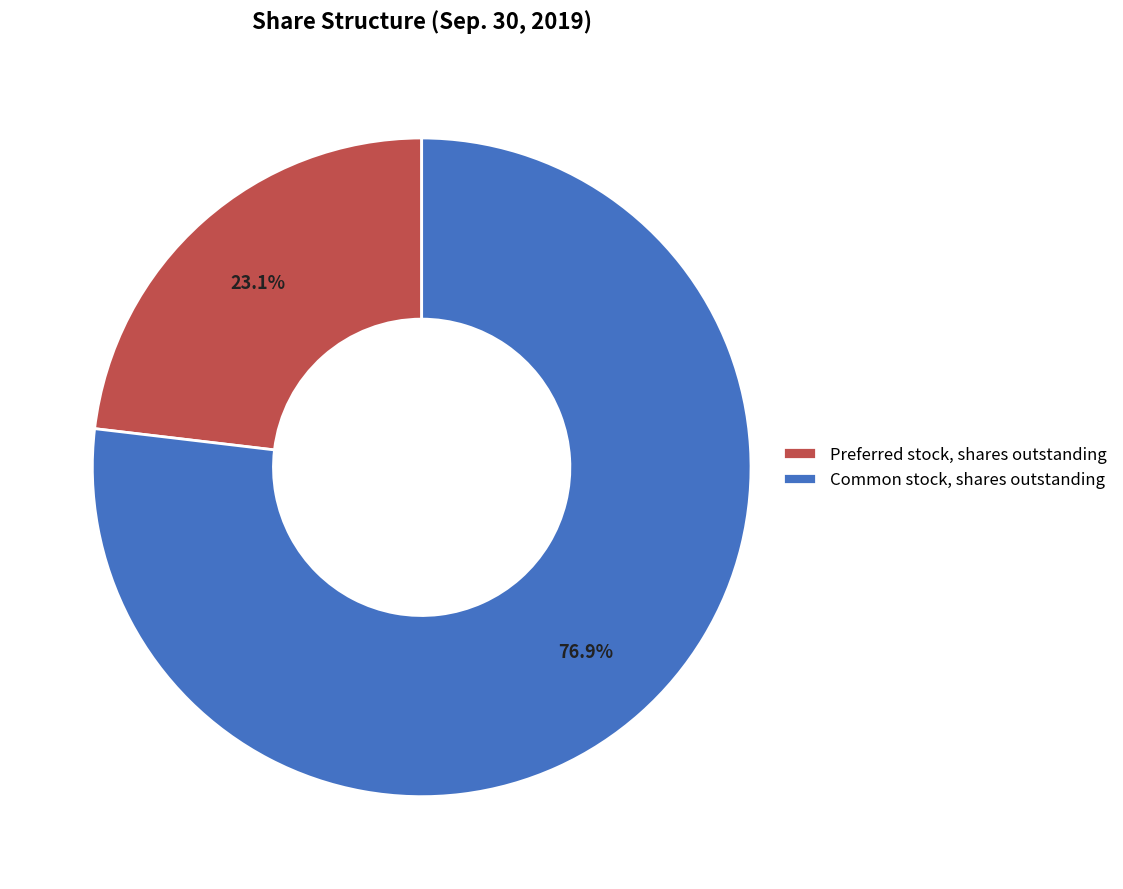

What percentage do Preferred stock, shares outstanding and Common stock, shares outstanding together represent?

100.0%